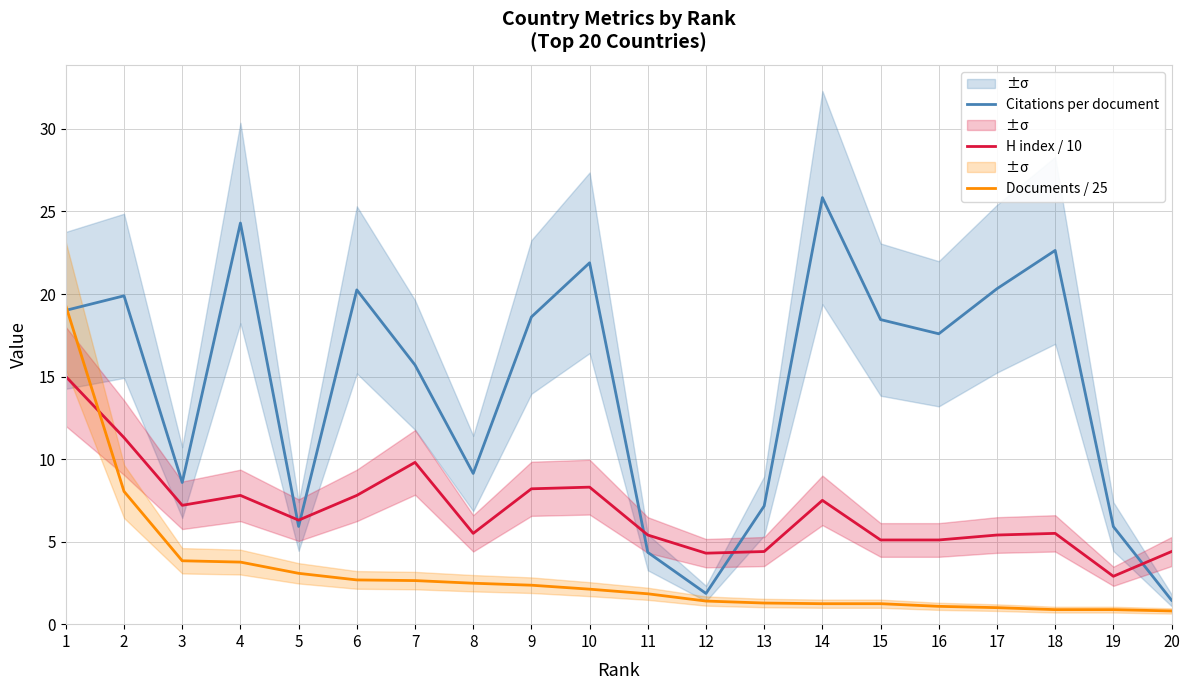

What is the difference between the maximum and minimum values in the Citations per document series?

24.4